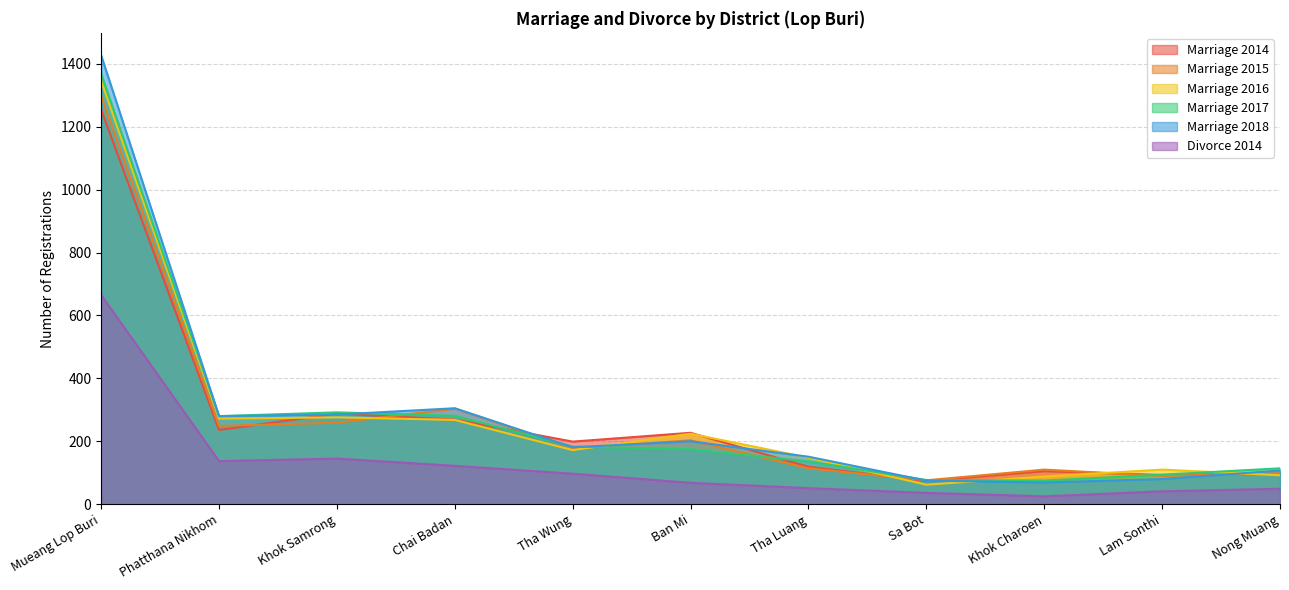

The value of Divorce 2014 at Tha Luang is 74. True or false?

False